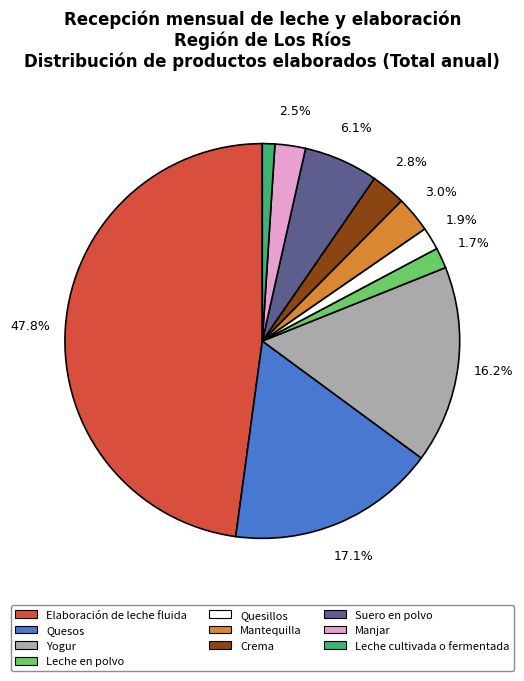

Is Mantequilla the majority of the pie?

No